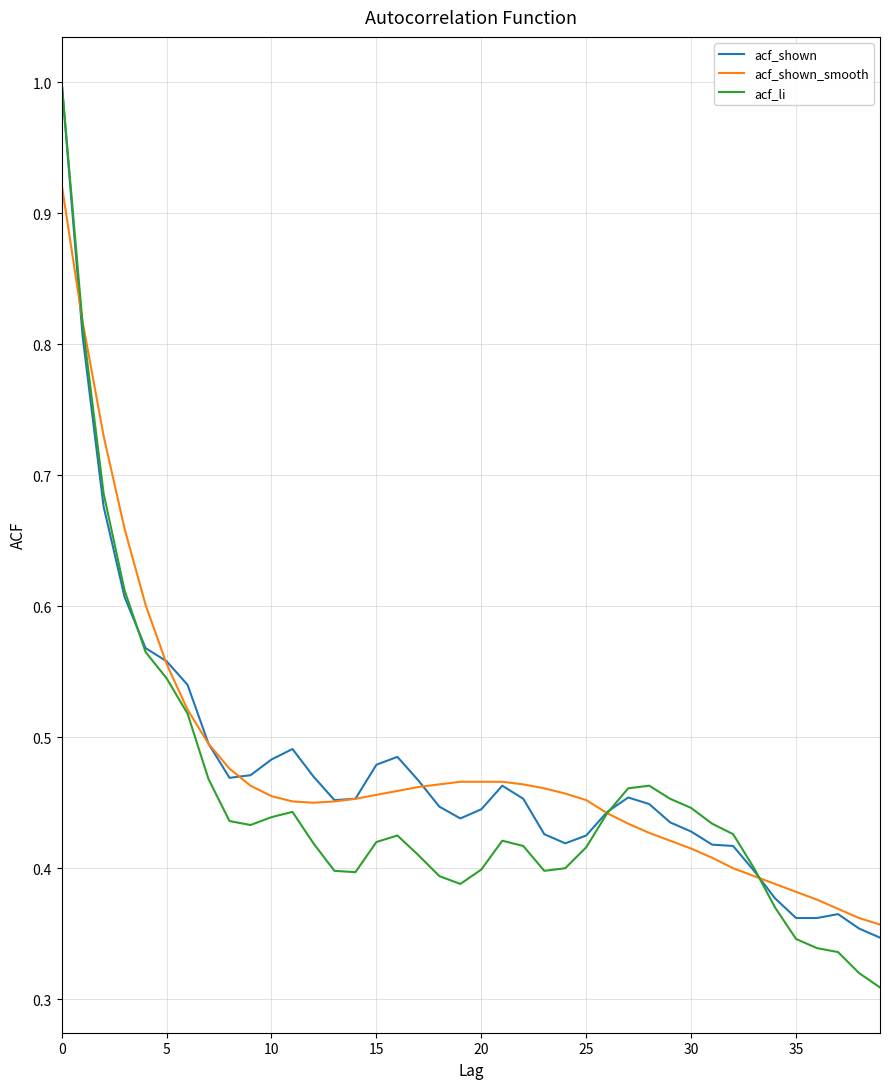

What is the maximum value for acf_li?

1.0